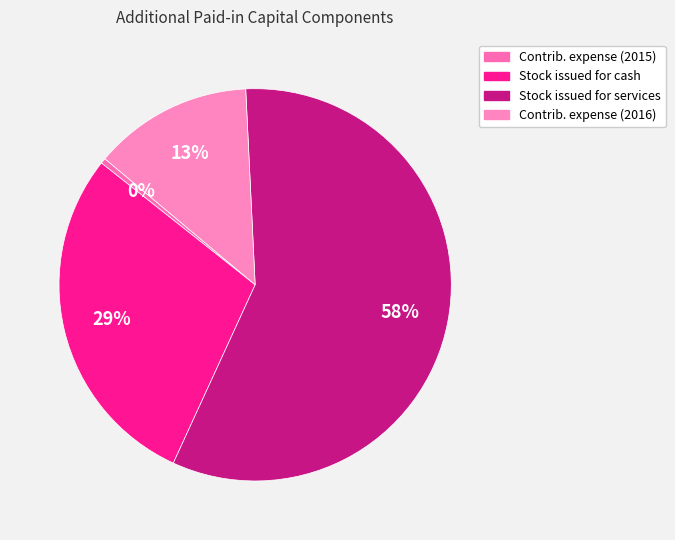

How many slices are in this pie chart?

4